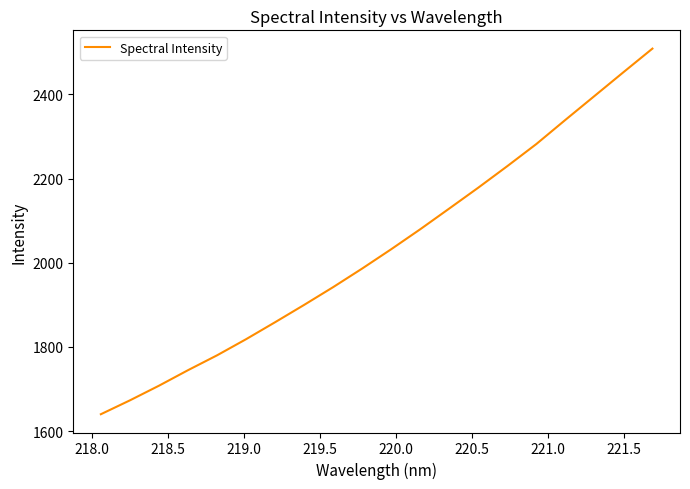

What is the greatest value displayed?

2508.5